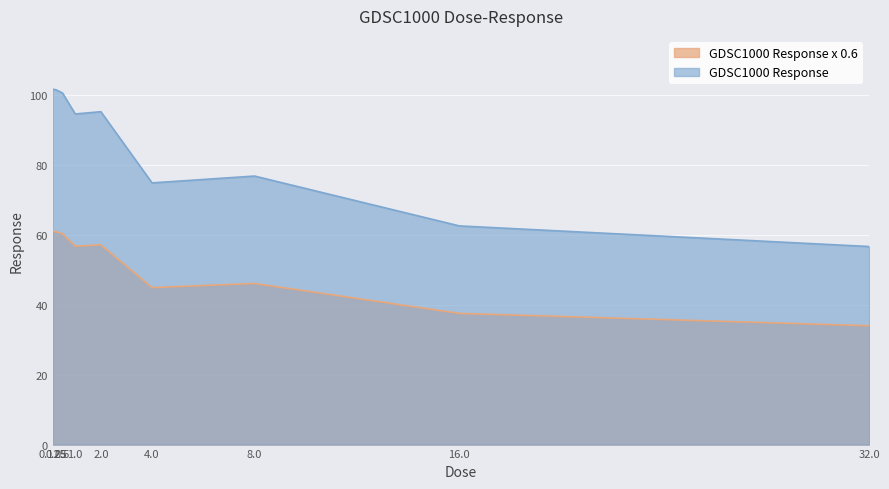

How many interior local valleys (lower than both neighbors) does the data have?

2